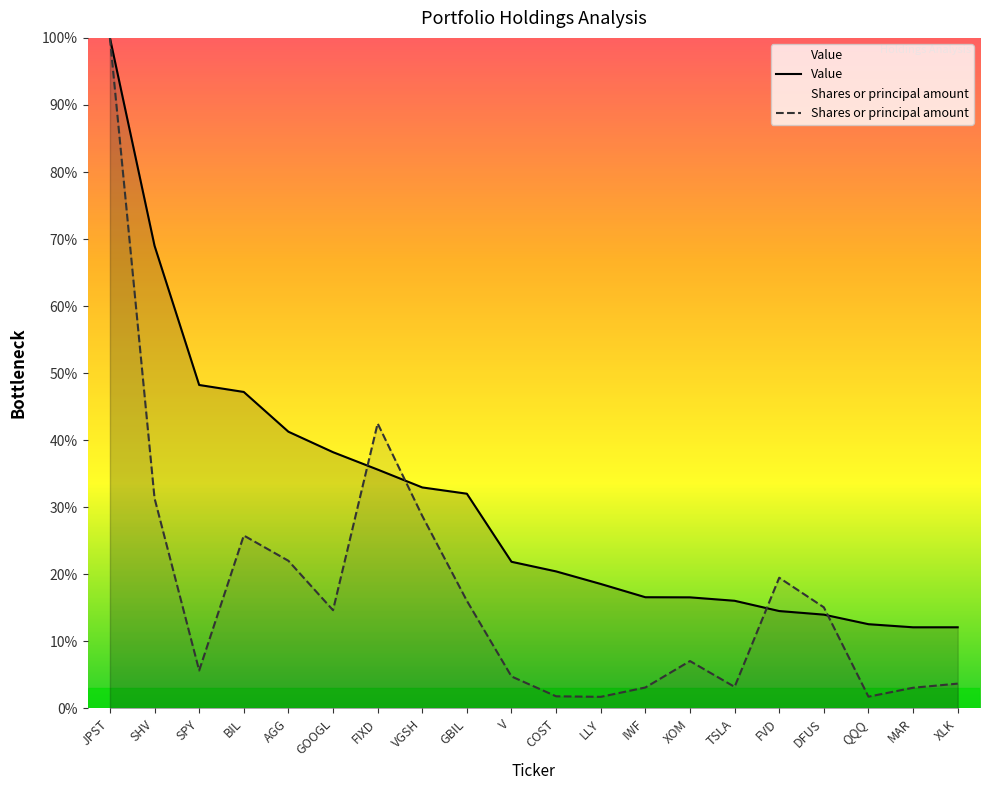

Which has a higher value, DFUS or TSLA?

TSLA